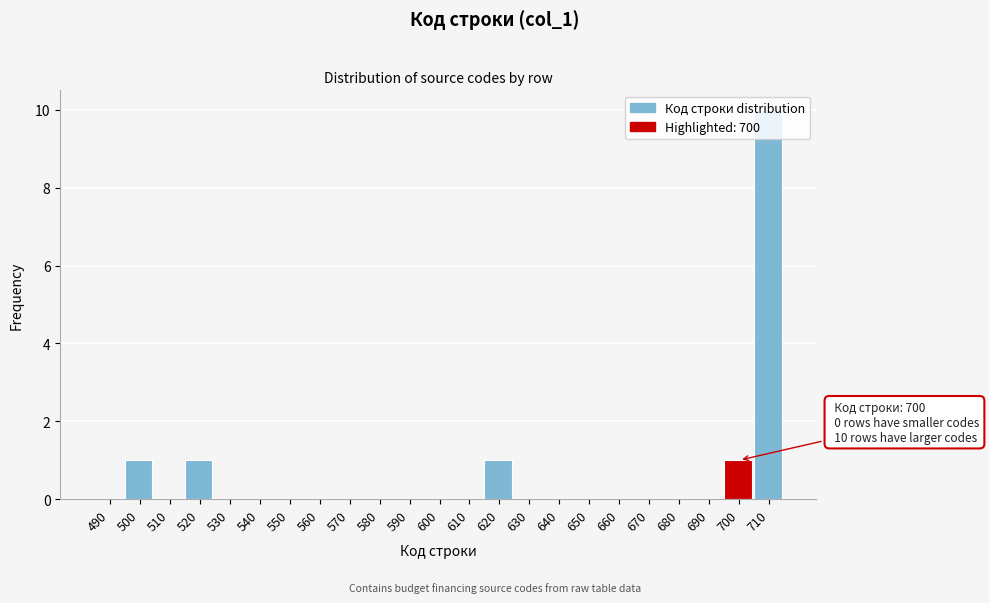

The value at 650 is 4. True or false?

False